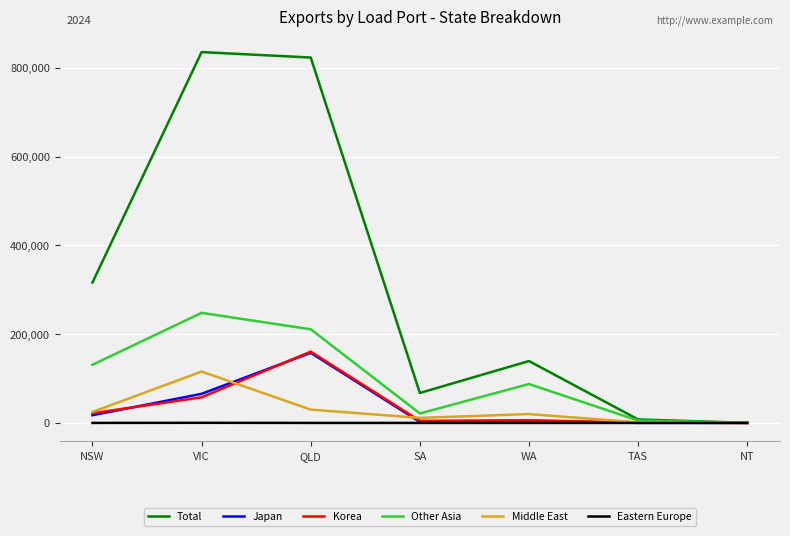

How many lines are shown in the chart?

6